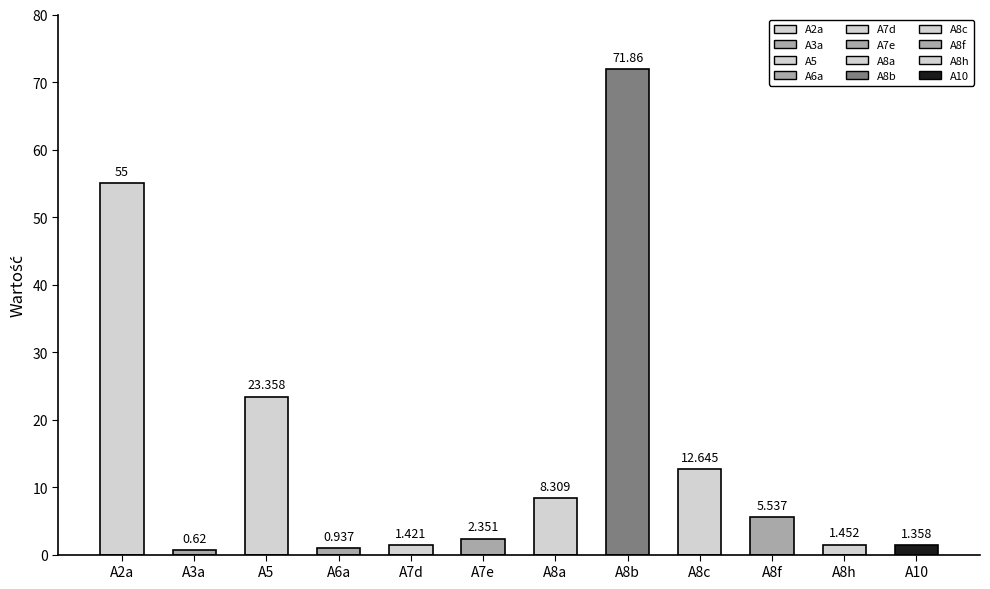

Which has a higher value, A7d or A2a?

A2a